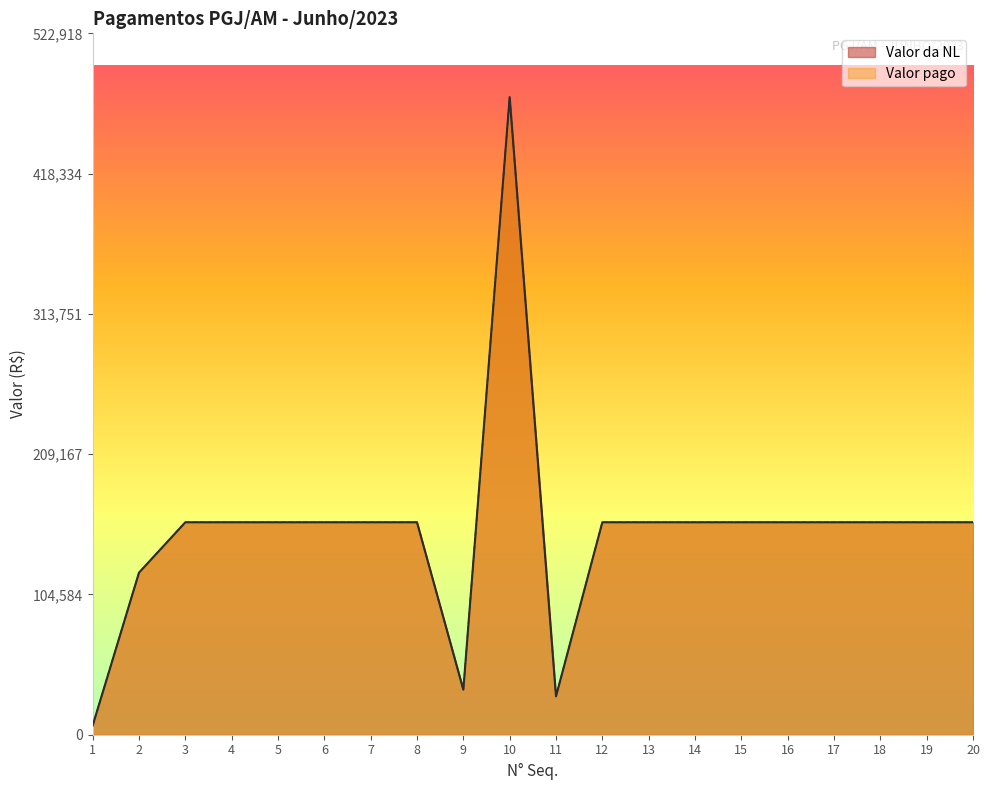

In Valor da NL, how many points are lower than both neighbors (excluding endpoints)?

2